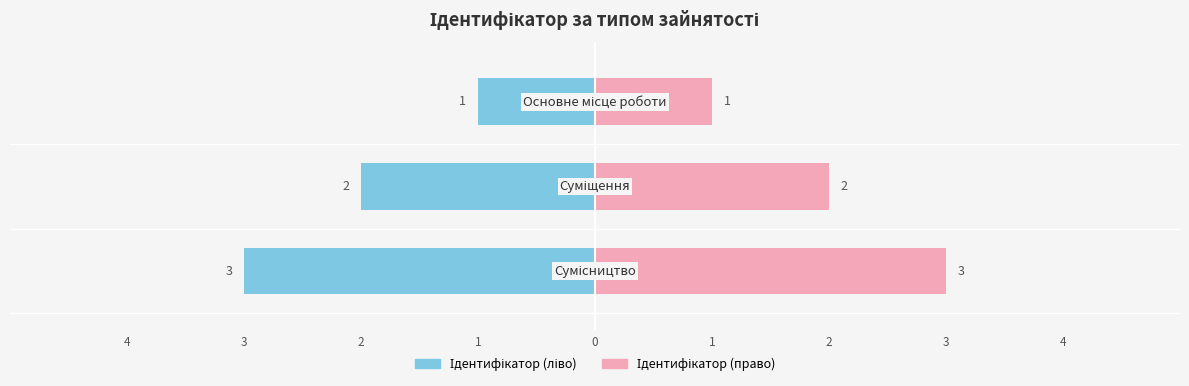

How many values are between 1 and 3?

3